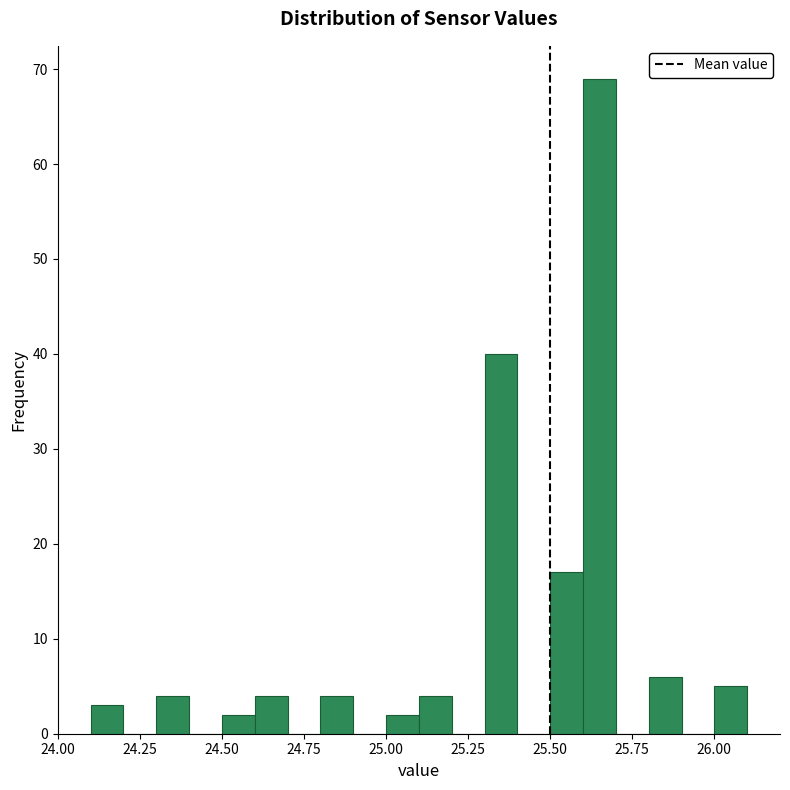

Read against the x-axis, roughly where is the centre of the tallest bar?

25.65